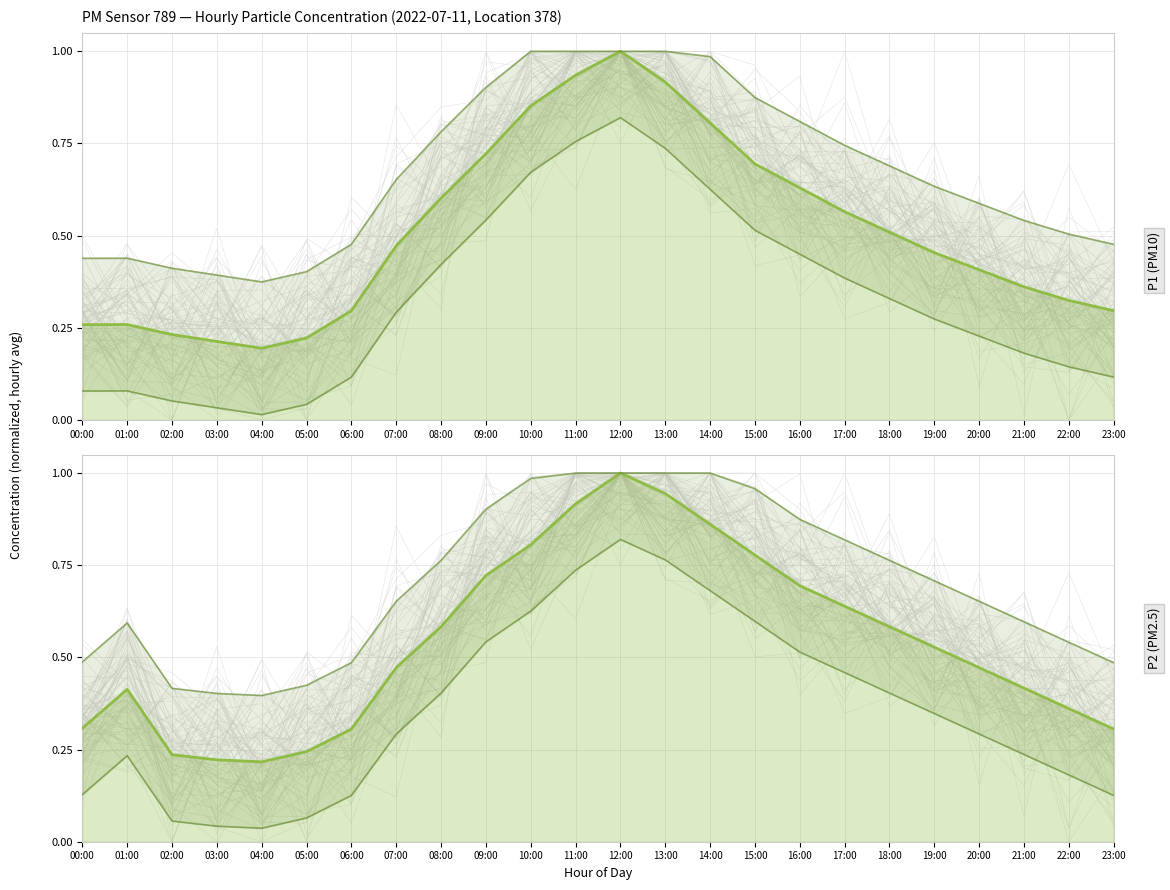

True or false: P1 upper and P2 intersect in this chart.

False